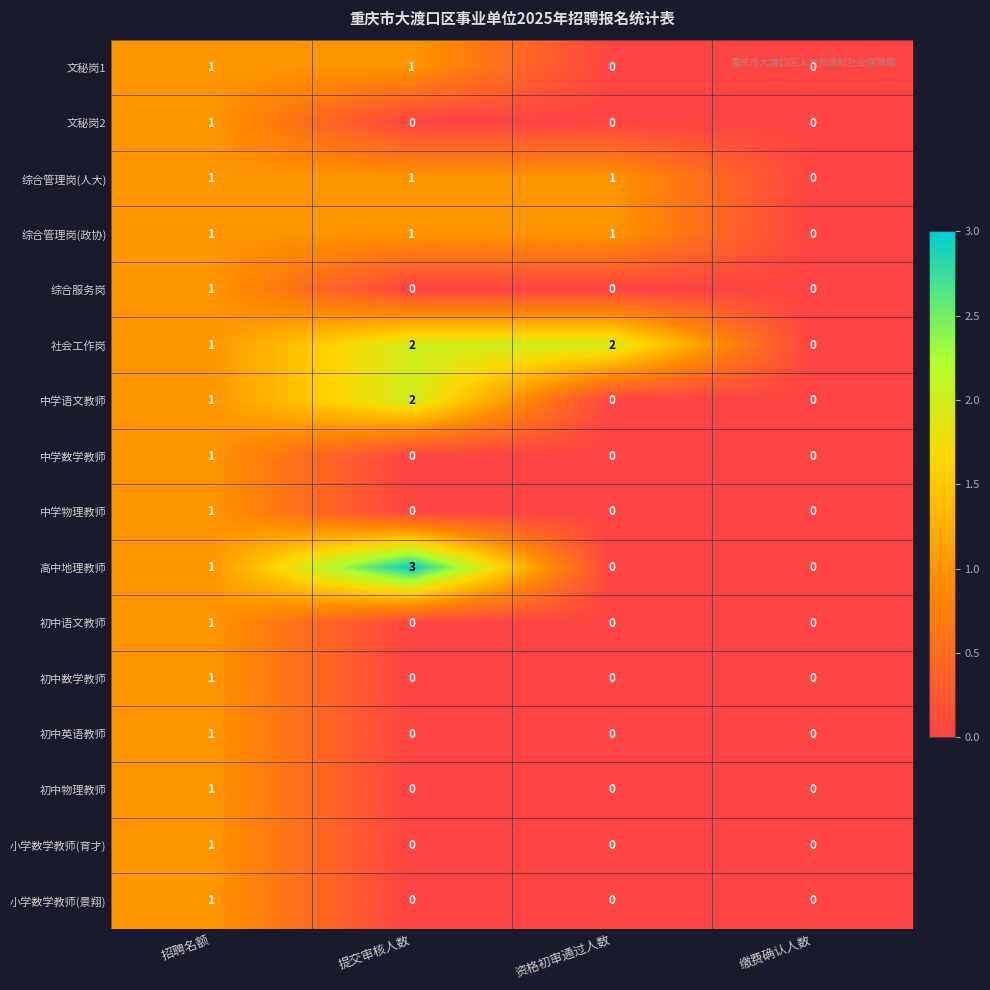

At which label does 中学语文教师 reach its peak?

提交审核人数